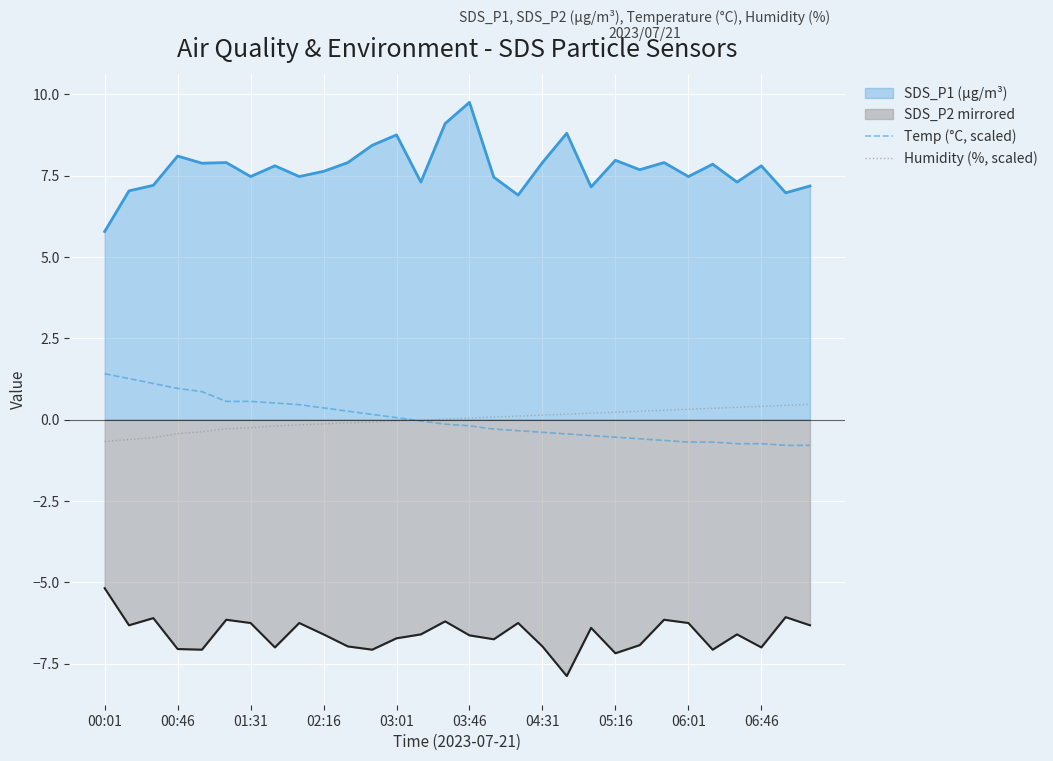

How many lines are shown in the chart?

4